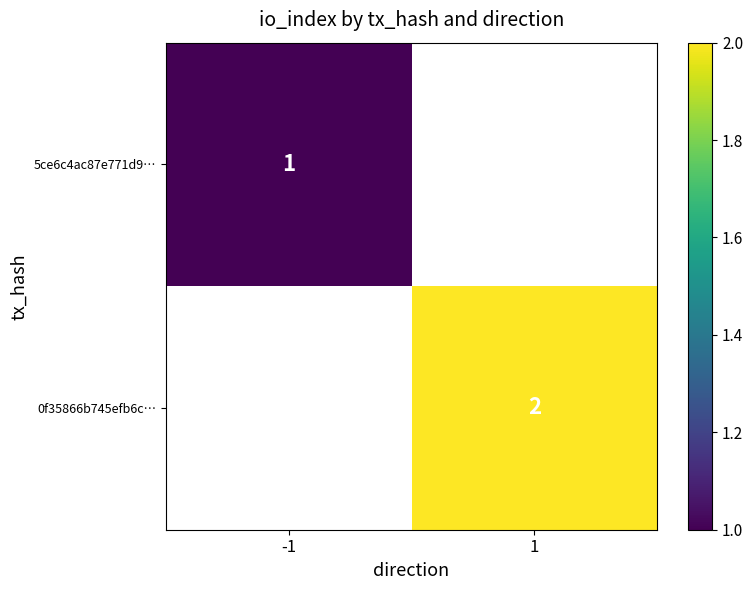

How many categories are shown in the chart?

2